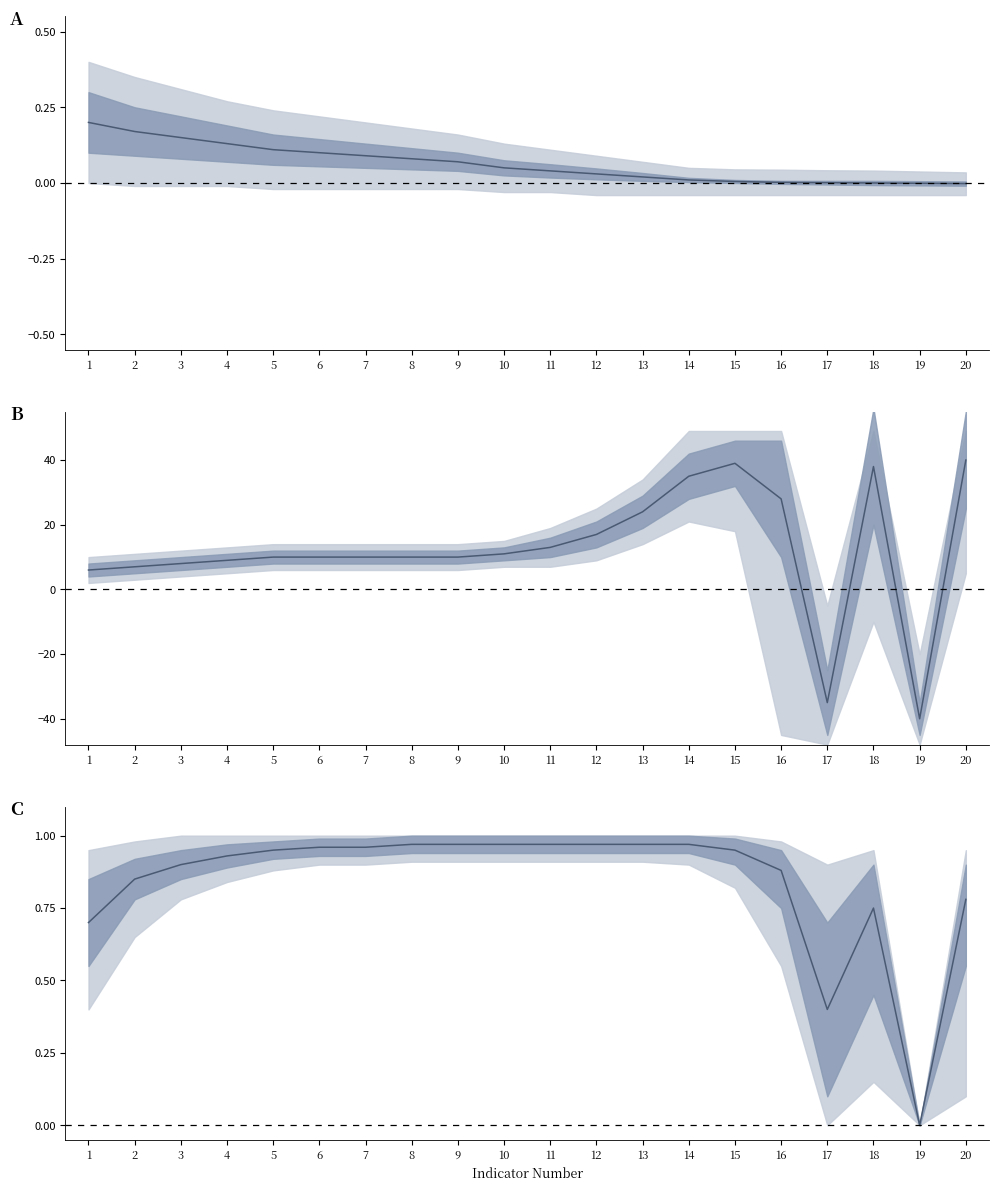

What is the change in value from 7 to 19?

-1.0